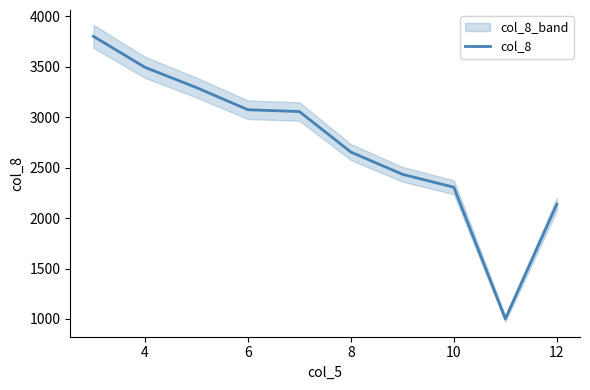

What is the minimum value for col_8?

1001